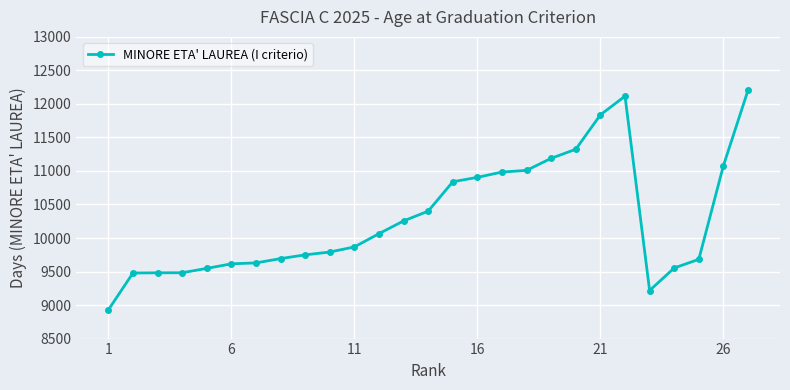

What is the value of the 5th point from the left?

9547